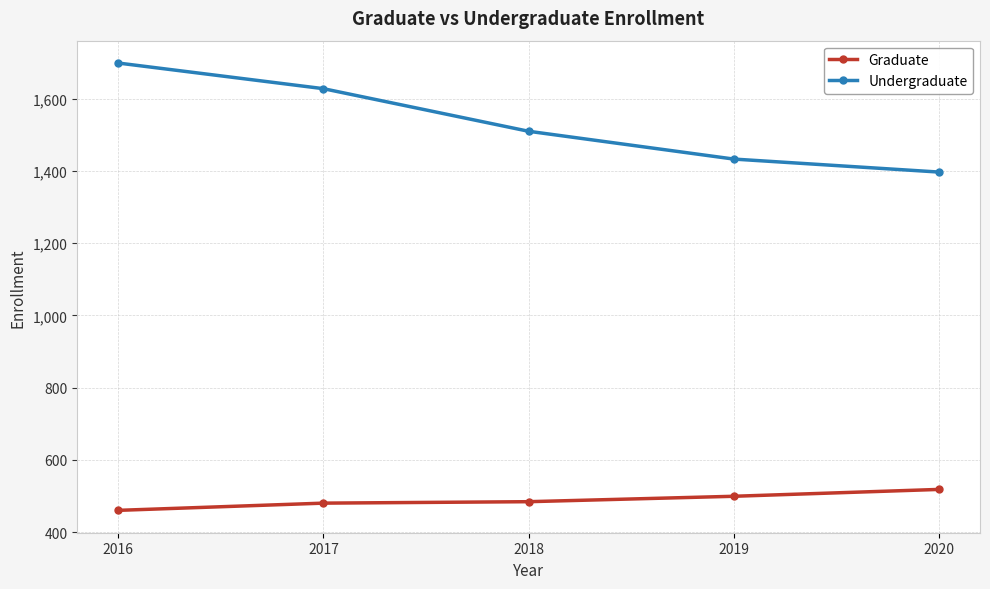

Is this an area chart (filled region under the line)?

No